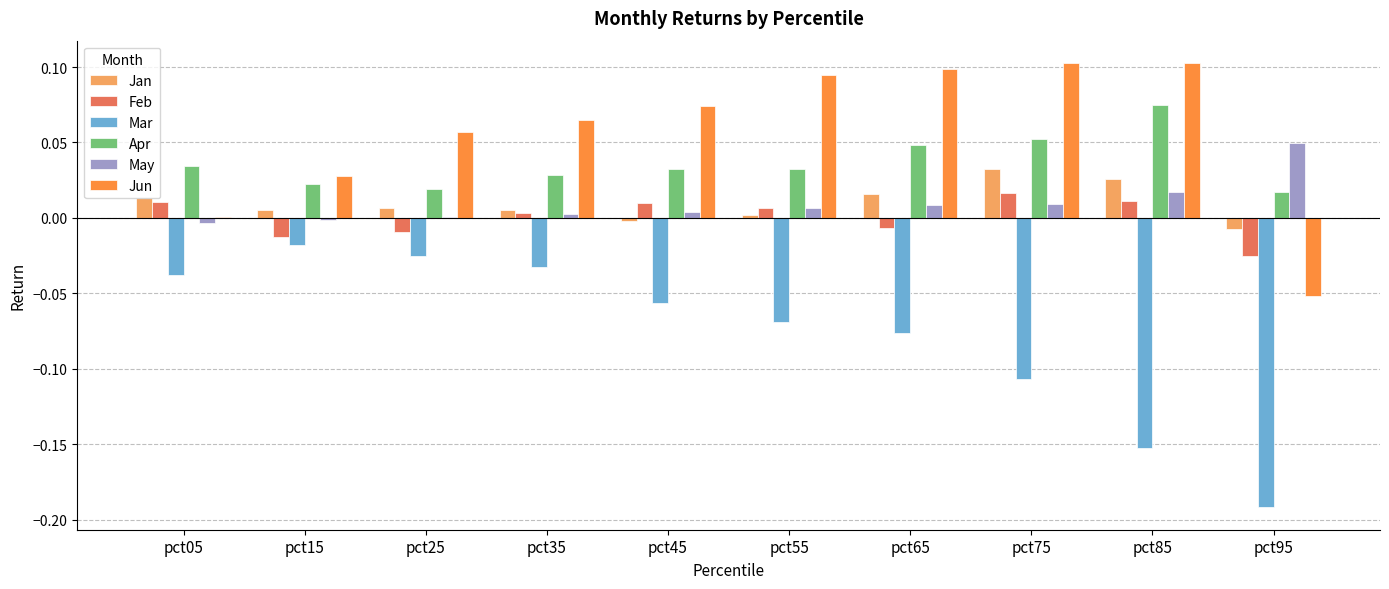

Which series has the largest total across all categories?

Jun